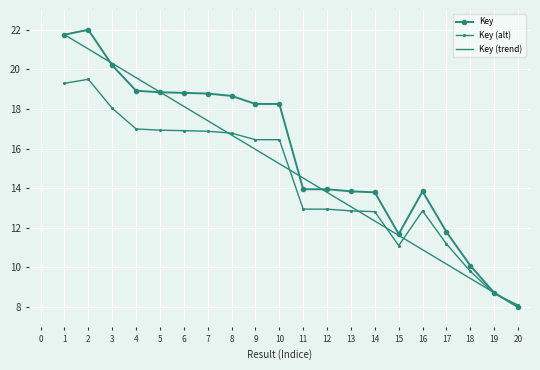

Is it true that Key (alt) equals 25.0 at 6?

False